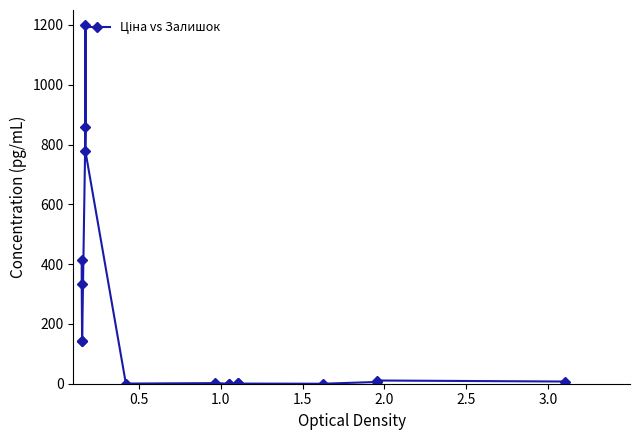

What is the greatest value displayed?

1200.0